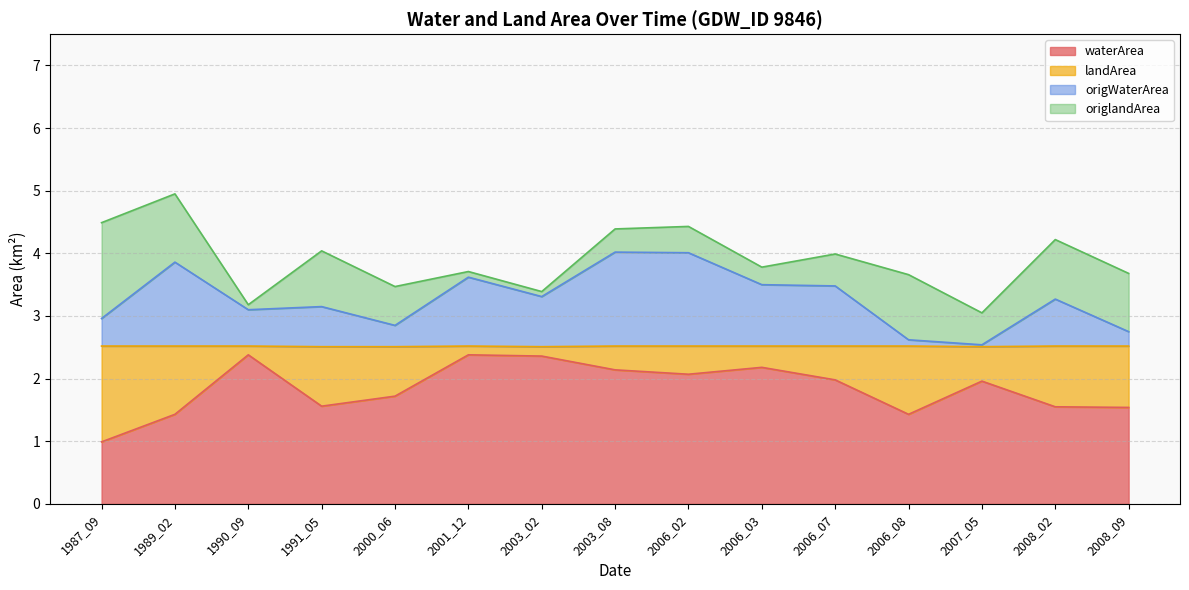

What is the total value across all series at 1987_09?

4.5